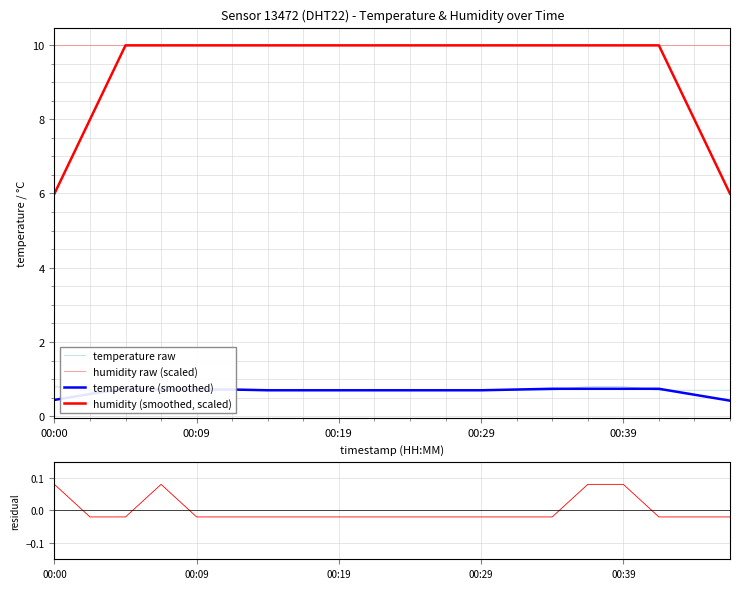

What is the maximum value for humidity raw (scaled)?

10.0